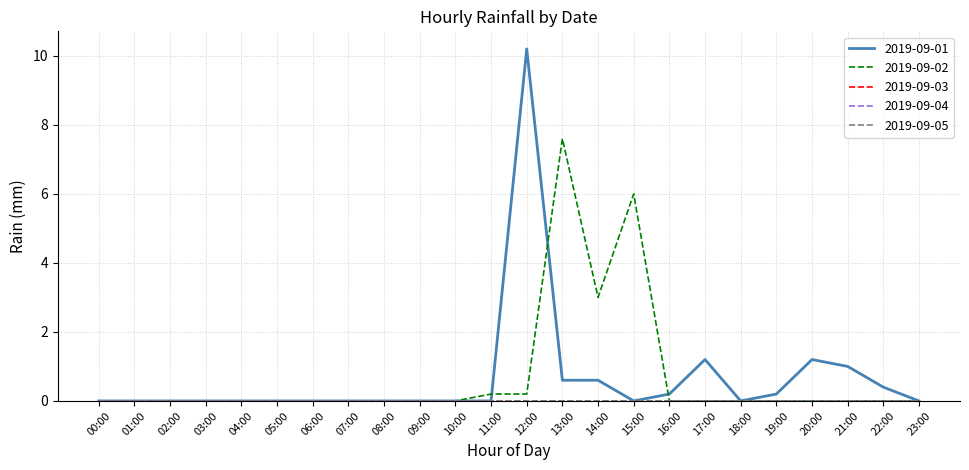

Reading left to right, list all the values displayed in this chart.

2019-09-01: 0.0	0.0	0.0	0.0	0.0	0.0	0.0	0.0	0.0	0.0	0.0	0.0	10.2	0.6	0.6	0.0	0.2	1.2	0.0	0.2	1.2	1.0	0.4	0.0
2019-09-02: 0.0	0.0	0.0	0.0	0.0	0.0	0.0	0.0	0.0	0.0	0.0	0.2	0.2	7.6	3.0	6.0	0.0	0.0	0.0	0.0	0.0	0.0	0.0	0.0
2019-09-03: 0.0	0.0	0.0	0.0	0.0	0.0	0.0	0.0	0.0	0.0	0.0	0.0	0.0	0.0	0.0	0.0	0.0	0.0	0.0	0.0	0.0	0.0	0.0	0.0
2019-09-04: 0.0	0.0	0.0	0.0	0.0	0.0	0.0	0.0	0.0	0.0	0.0	0.0	0.0	0.0	0.0	0.0	0.0	0.0	0.0	0.0	0.0	0.0	0.0	0.0
2019-09-05: 0.0	0.0	0.0	0.0	0.0	0.0	0.0	0.0	0.0	0.0	0.0	0.0	0.0	0.0	0.0	0.0	0.0	0.0	0.0	0.0	0.0	0.0	0.0	0.0